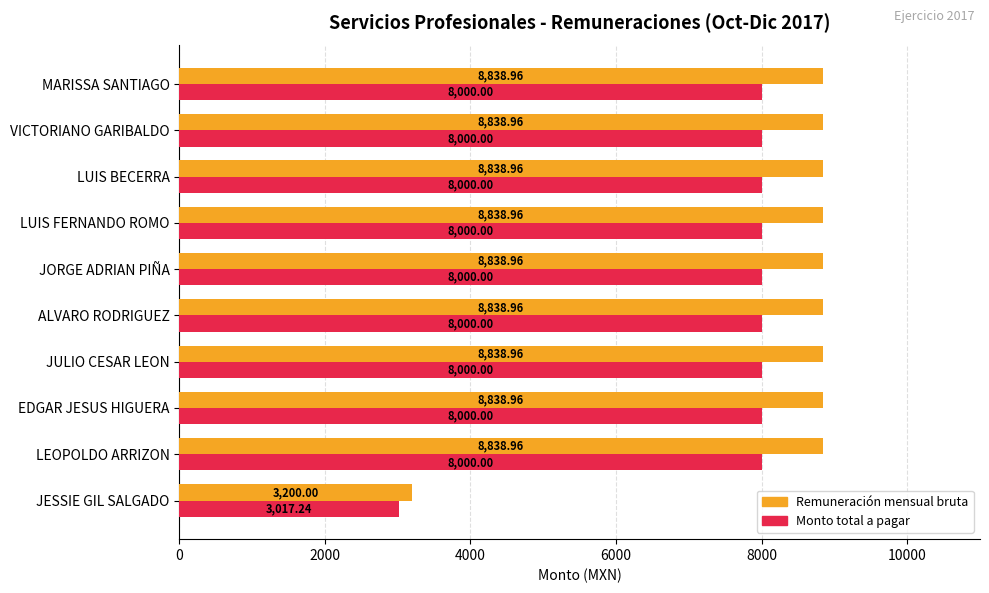

What is the difference between the highest and lowest values at JESSIE GIL SALGADO?

182.8